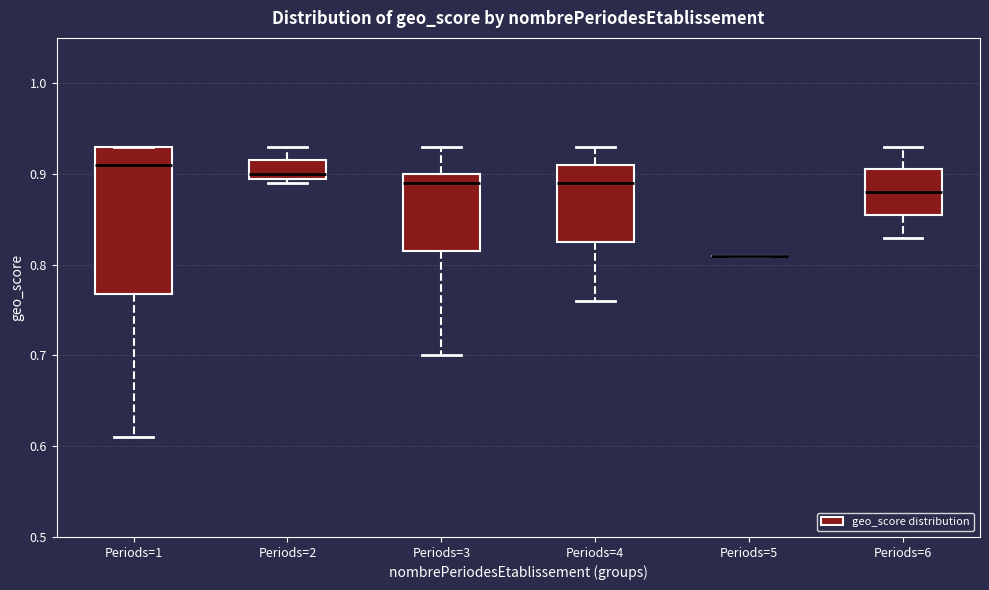

Reading left to right, read every box against the y-axis: the position of its median line, the range the box covers, and the ends of its whiskers. The values are not printed on the chart, so give them approximately, as read against the axis.

Periods=1: median 0.91, box 0.77 to 0.93, whiskers 0.61 to 0.93
Periods=2: median 0.90 (just above the box's lower edge), box 0.90 to 0.92, whiskers 0.89 to 0.93
Periods=3: median 0.89, box 0.82 to 0.90, whiskers 0.70 to 0.93
Periods=4: median 0.89, box 0.83 to 0.91, whiskers 0.76 to 0.93
Periods=5: box collapsed to a line at 0.81, whiskers 0.81 to 0.81
Periods=6: median 0.88, box 0.86 to 0.91, whiskers 0.83 to 0.93